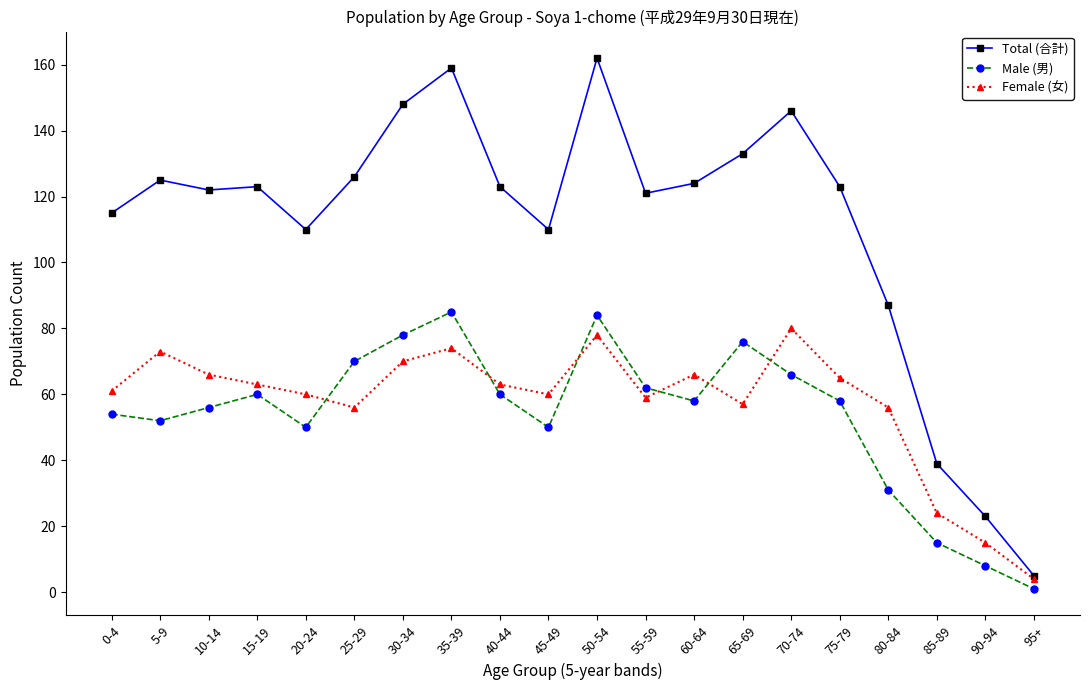

True or false: Total (合計) and Male (男) intersect in this chart.

False